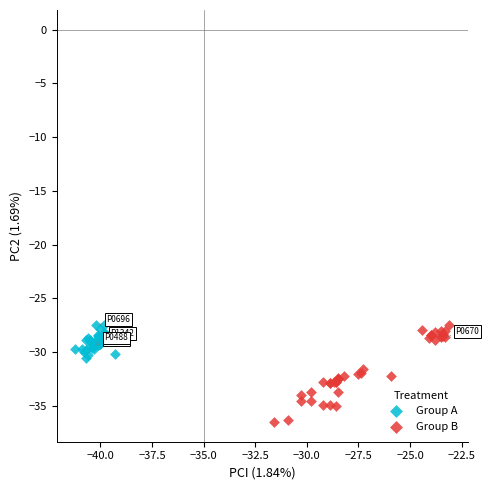

What are all the series names shown in the legend?

Group A, Group B